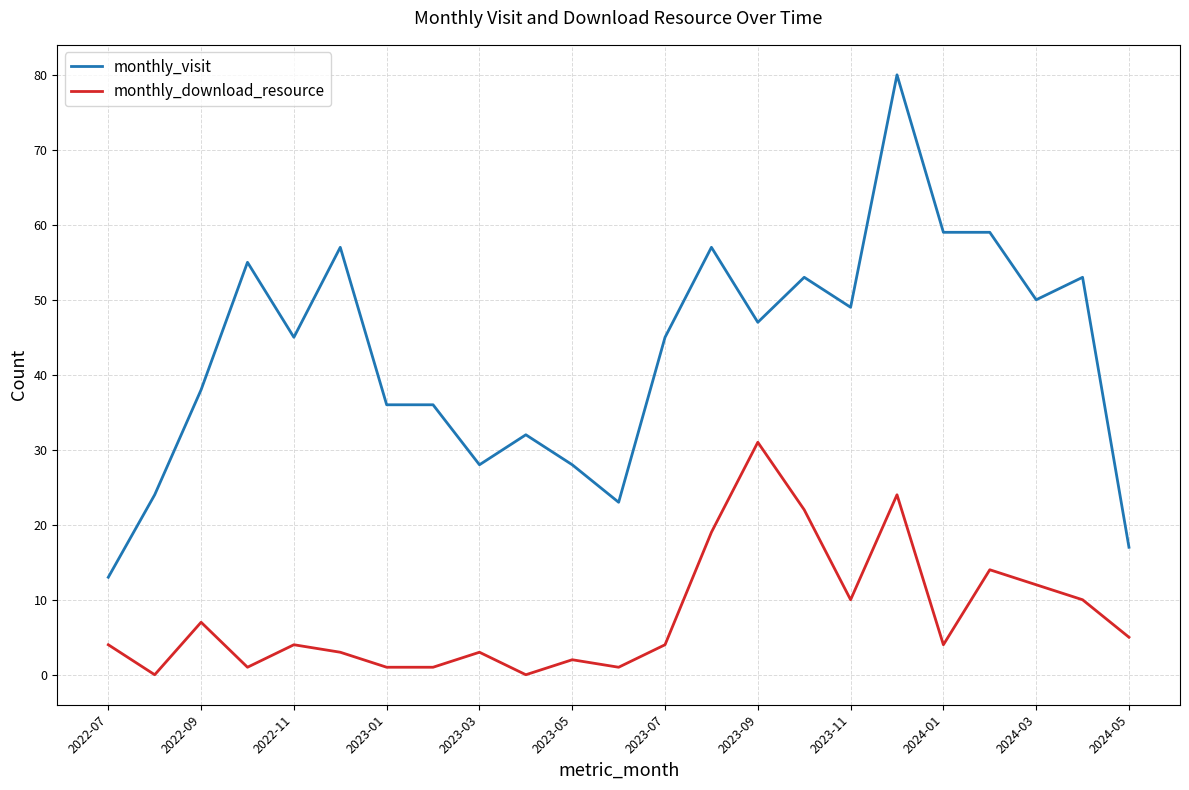

What is the greatest value displayed?

80